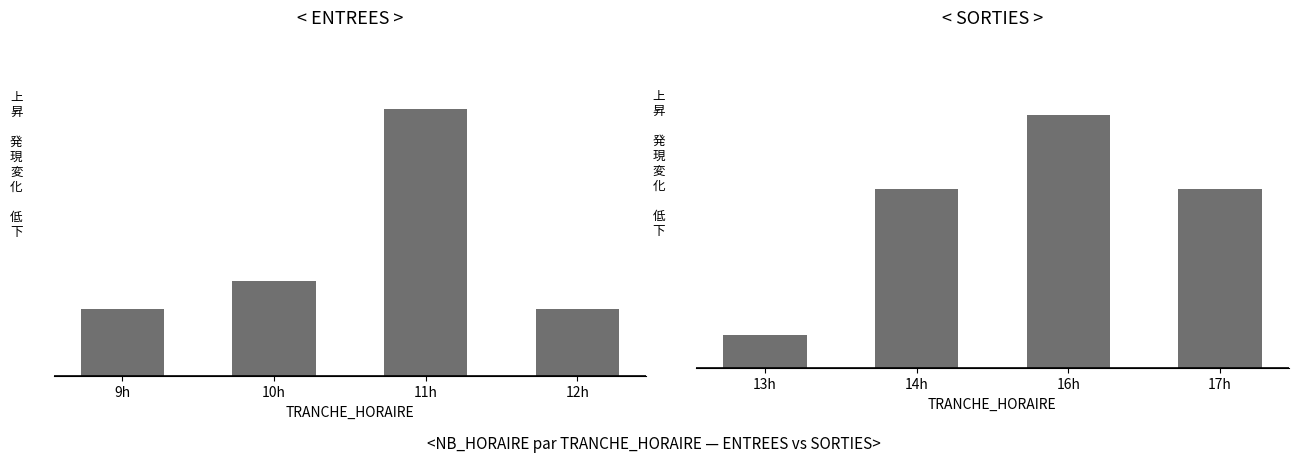

What is the difference between the maximum and minimum values in the ENTREES (NB_HORAIRE relatif) series?

7.0